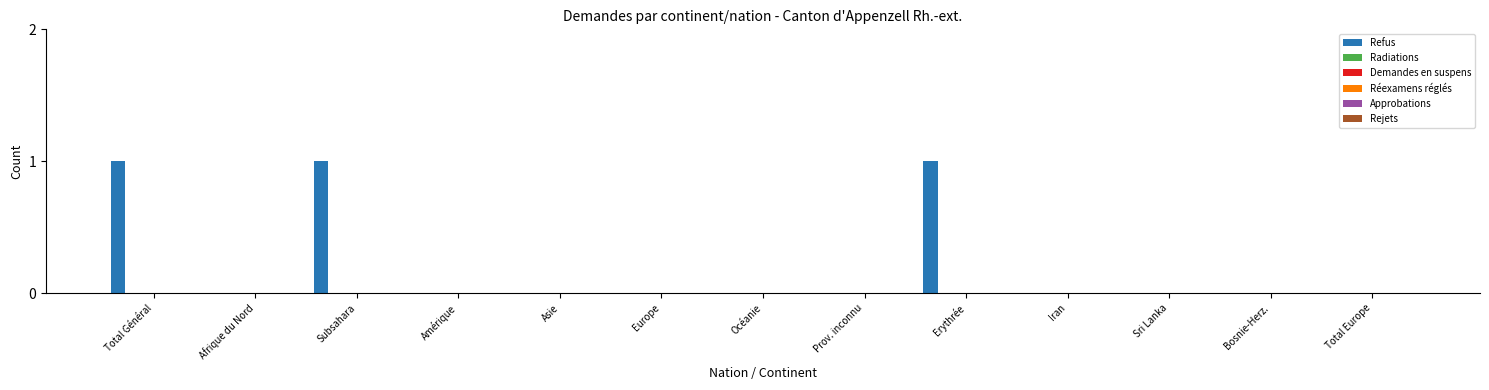

What is the sum of all values?

3